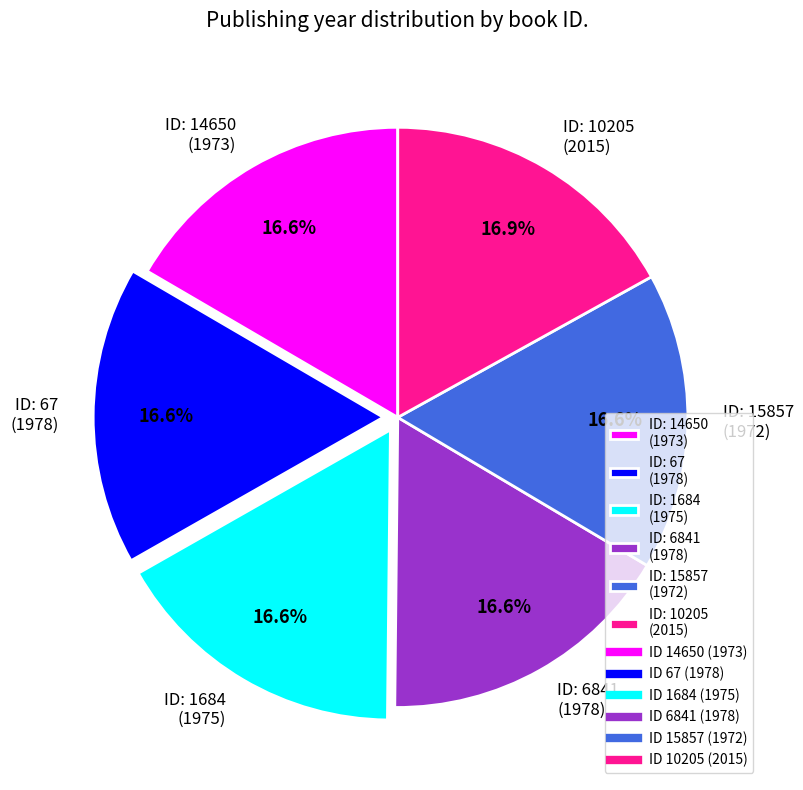

Is there any slice that represents more than half of the pie?

No